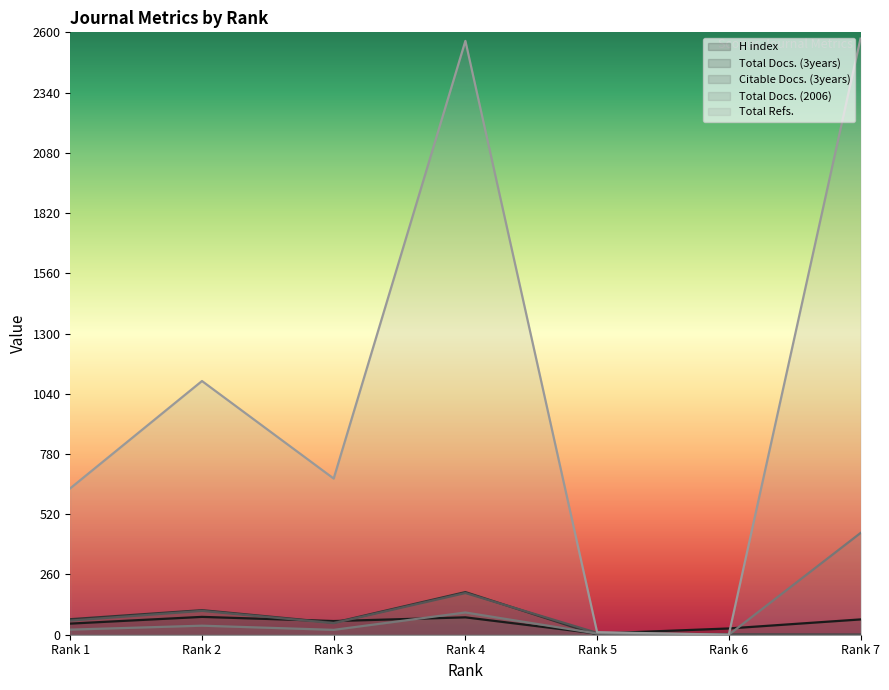

Is the value of Total Docs. (3years) at Rank 4 greater than the value of H index at Rank 1?

Yes